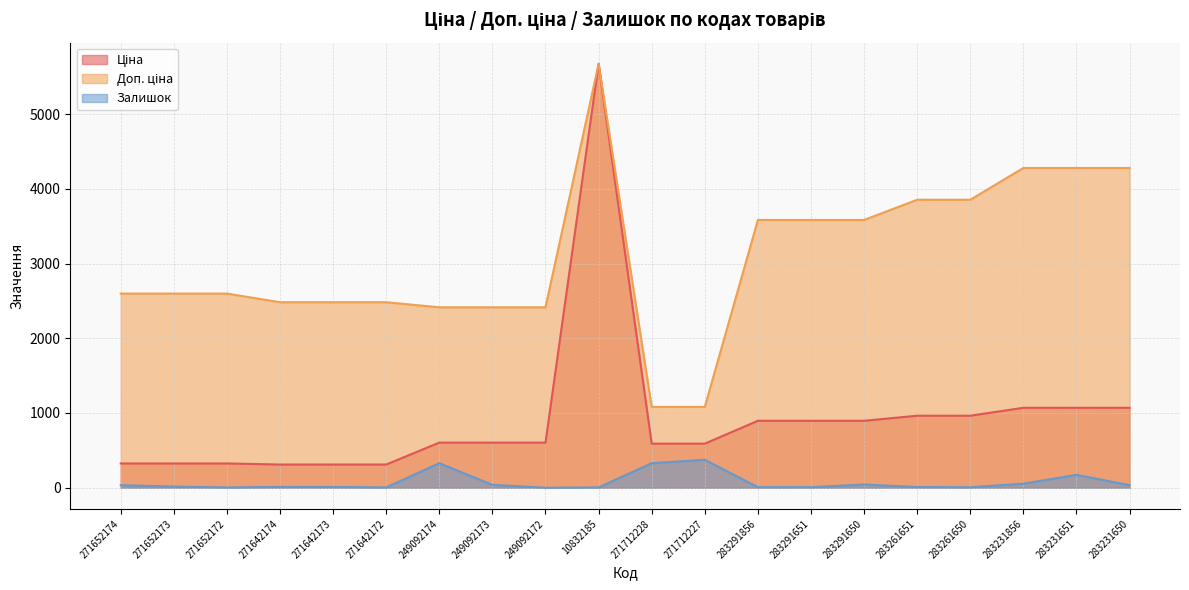

What is the approximate value of Доп. ціна at 271712228?

1081.7